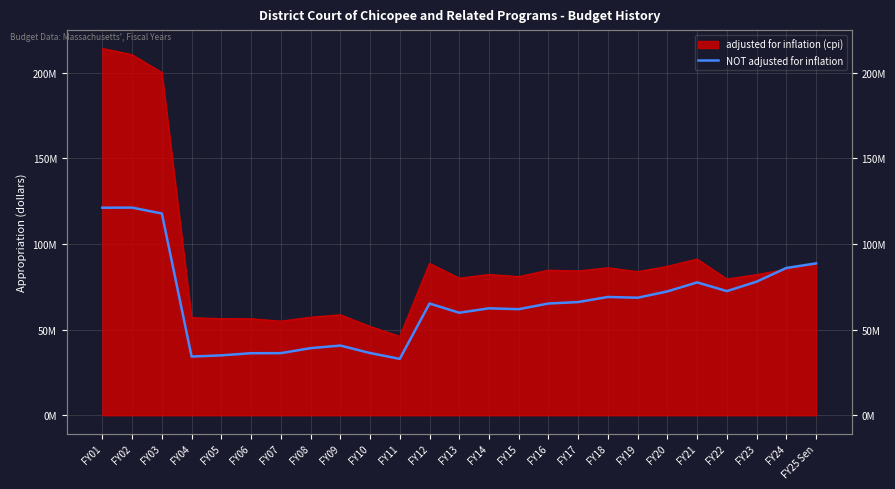

What is the label of the 23rd point from the right?

FY03